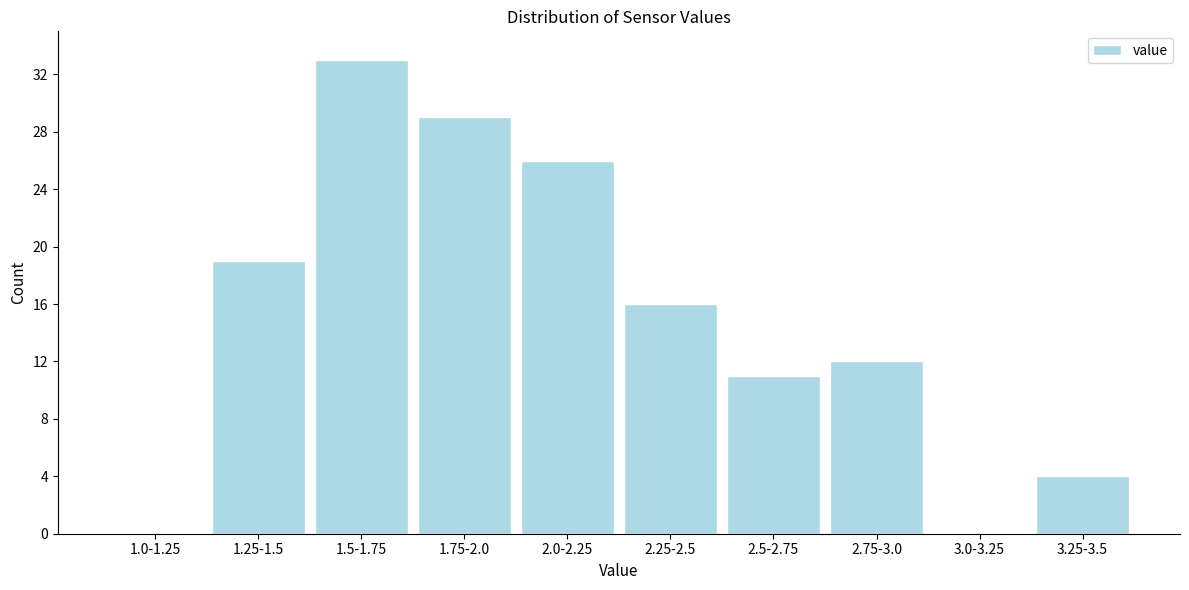

Reading left to right, extract all data points from this chart.

1.0-1.25=0	1.25-1.5=19	1.5-1.75=33	1.75-2.0=29	2.0-2.25=26	2.25-2.5=16	2.5-2.75=11	2.75-3.0=12	3.0-3.25=0	3.25-3.5=4